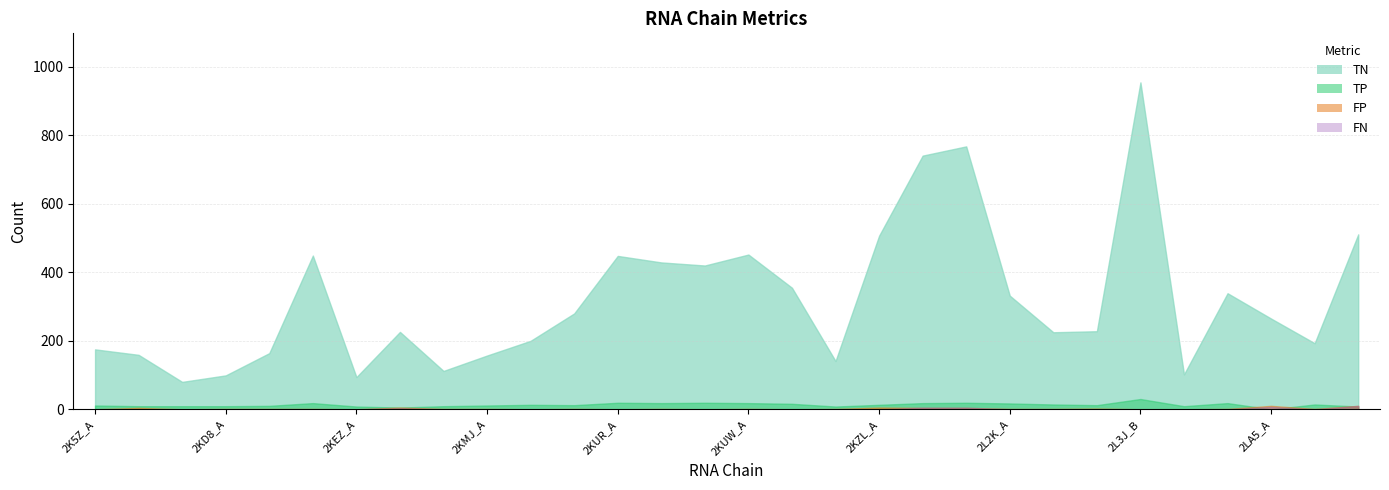

How many interior local valleys does the TN series have?

8